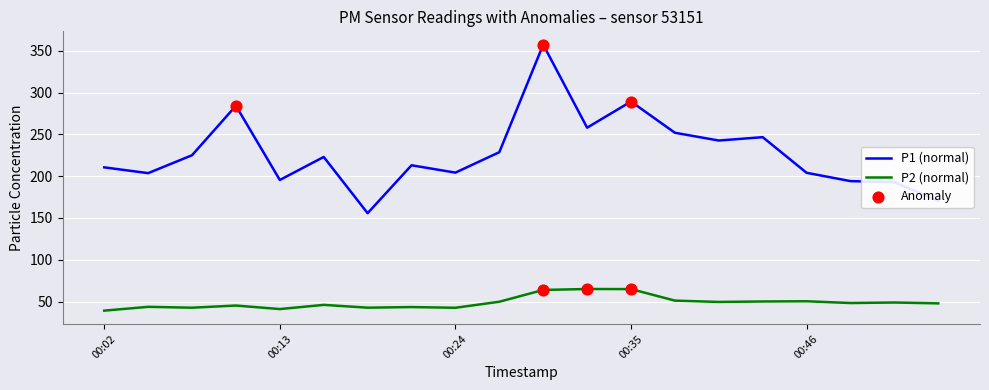

Which series has the largest range (max minus min)?

P1 (normal)